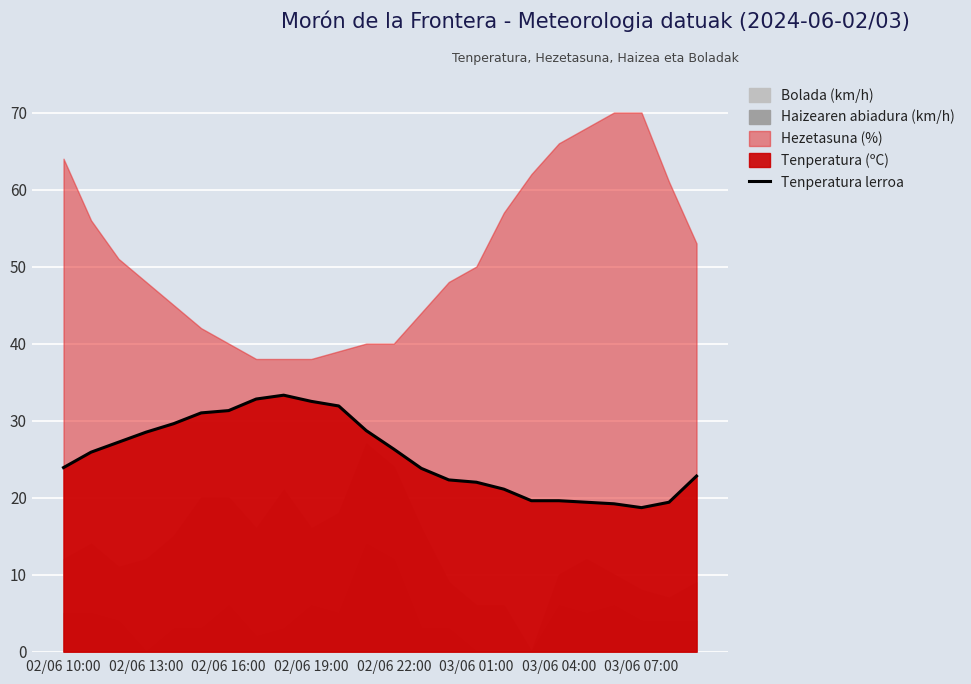

Between 22 and 10, which is larger?

10